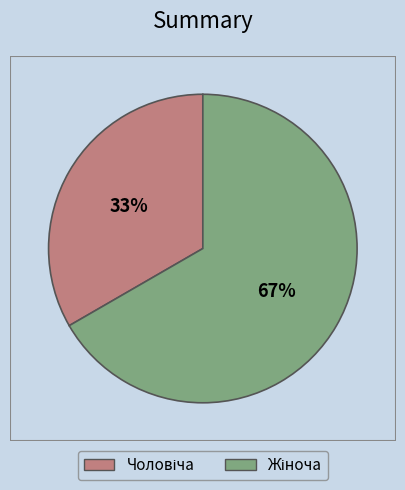

Count the number of slices in the pie.

2